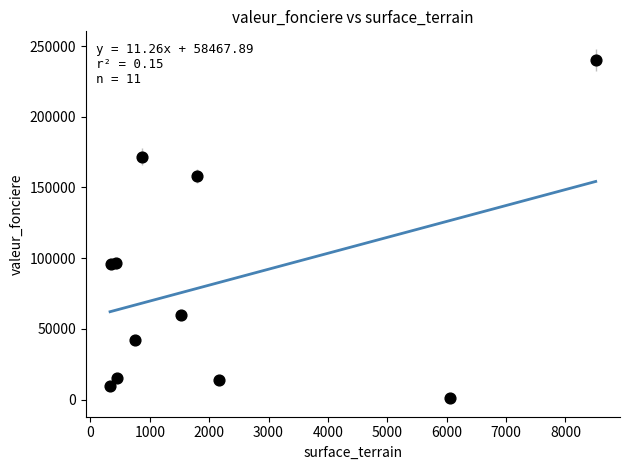

What is the range of Y values (max minus min)?

238650